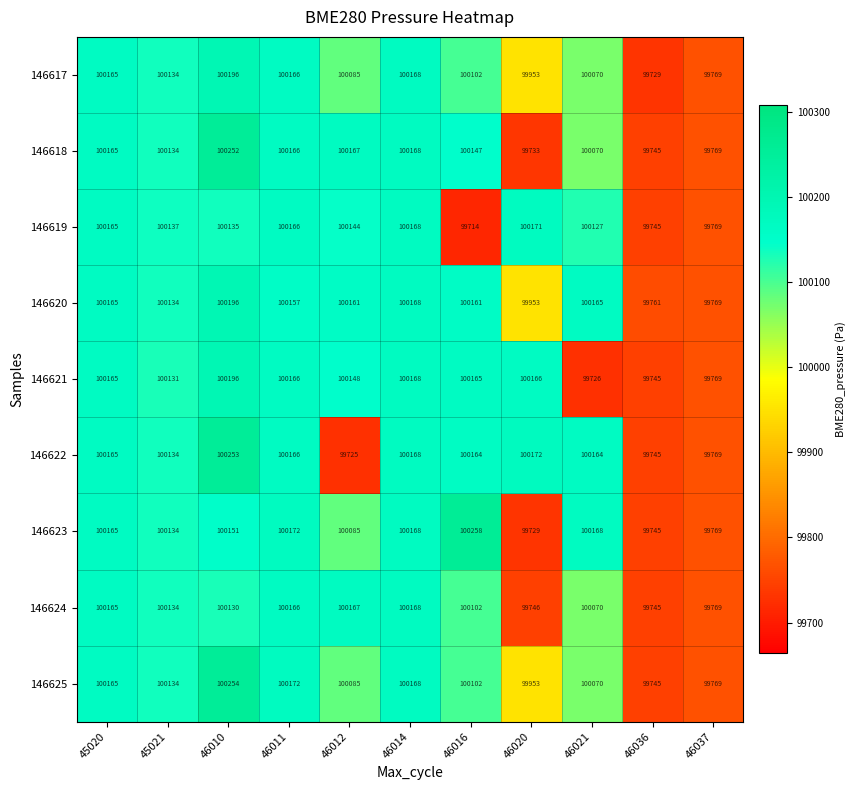

The value of 146619 at 46016 is 156532. True or false?

False